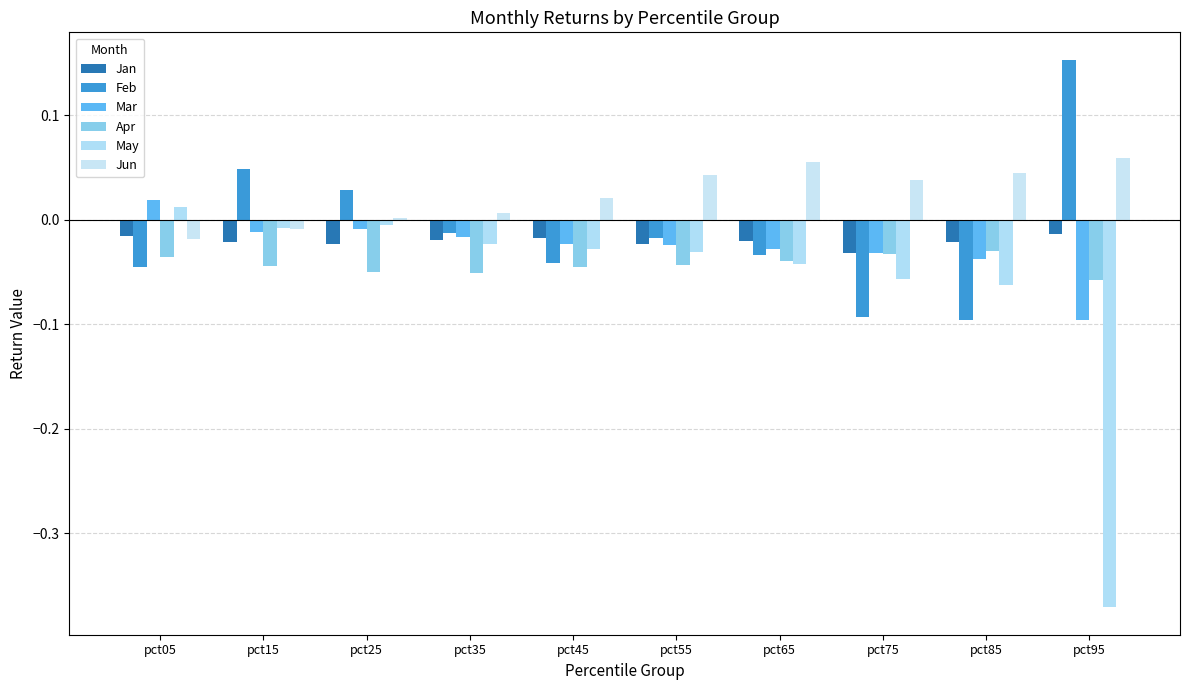

Are the bars horizontal?

No